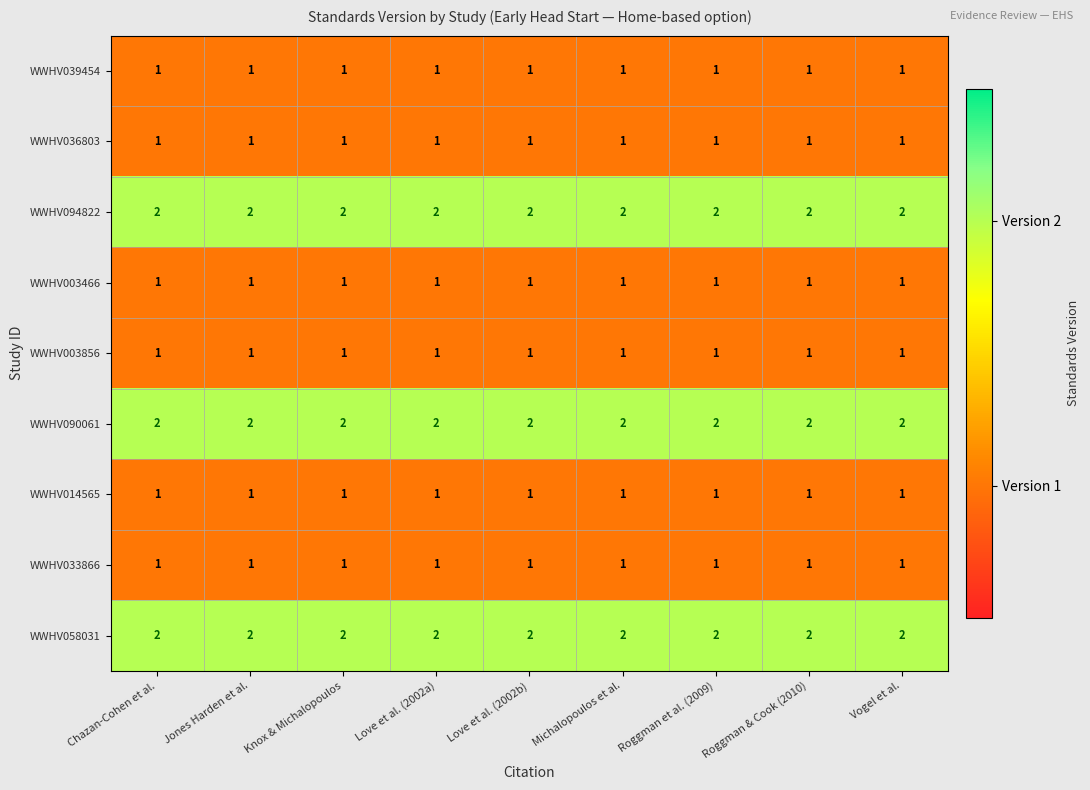

What is the greatest value displayed?

2